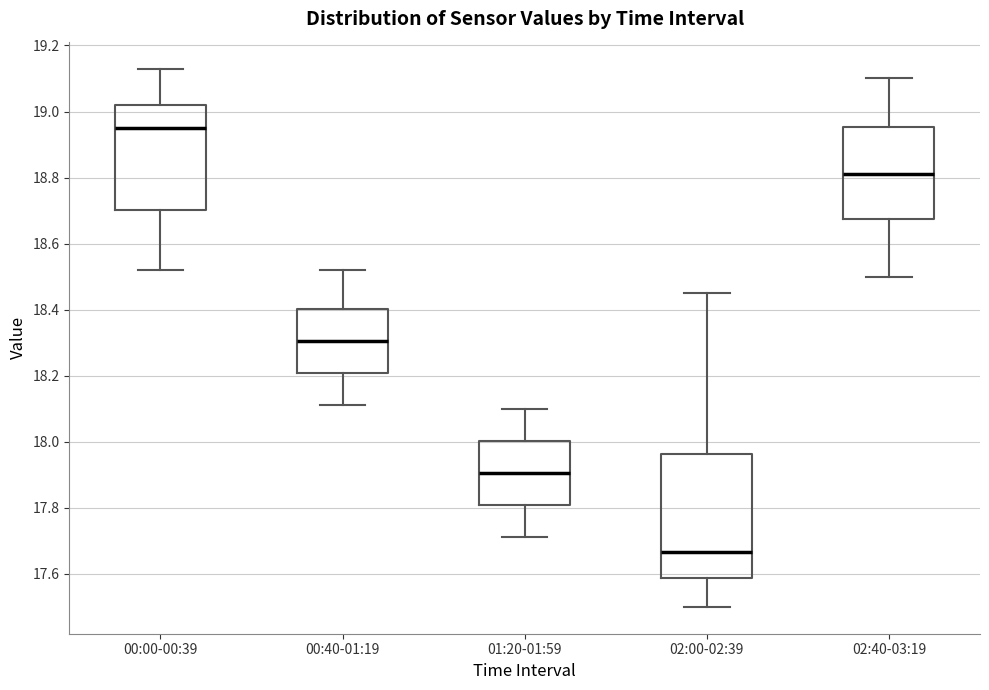

Reading left to right, read every box against the y-axis: the position of its median line, the range the box covers, and the ends of its whiskers. The values are not printed on the chart, so give them approximately, as read against the axis.

00:00-00:39: median 18.96, box 18.70 to 19.02, whiskers 18.52 to 19.14
00:40-01:19: median 18.30, box 18.20 to 18.40, whiskers 18.12 to 18.52
01:20-01:59: median 17.90, box 17.80 to 18.00, whiskers 17.72 to 18.10
02:00-02:39: median 17.66, box 17.58 to 17.96, whiskers 17.50 to 18.46
02:40-03:19: median 18.82, box 18.68 to 18.96, whiskers 18.50 to 19.10